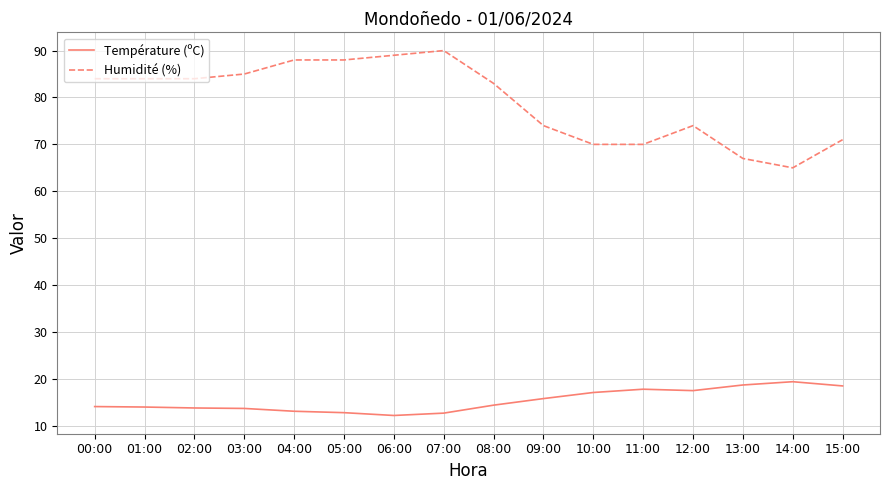

True or false: Température (ºC) and Humidité (%) cross at least once.

False